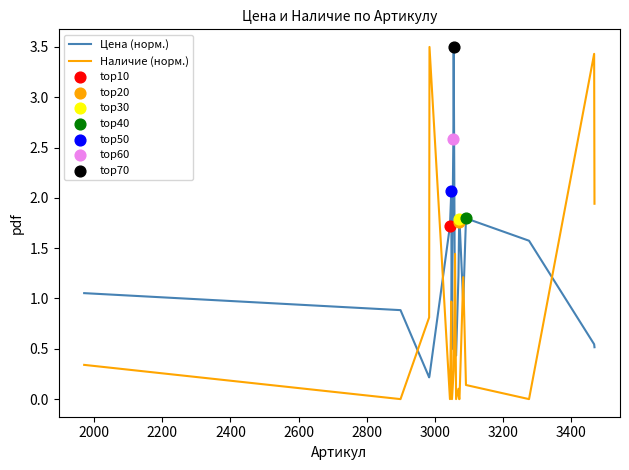

Which series has the largest total across all categories?

Цена (норм.)